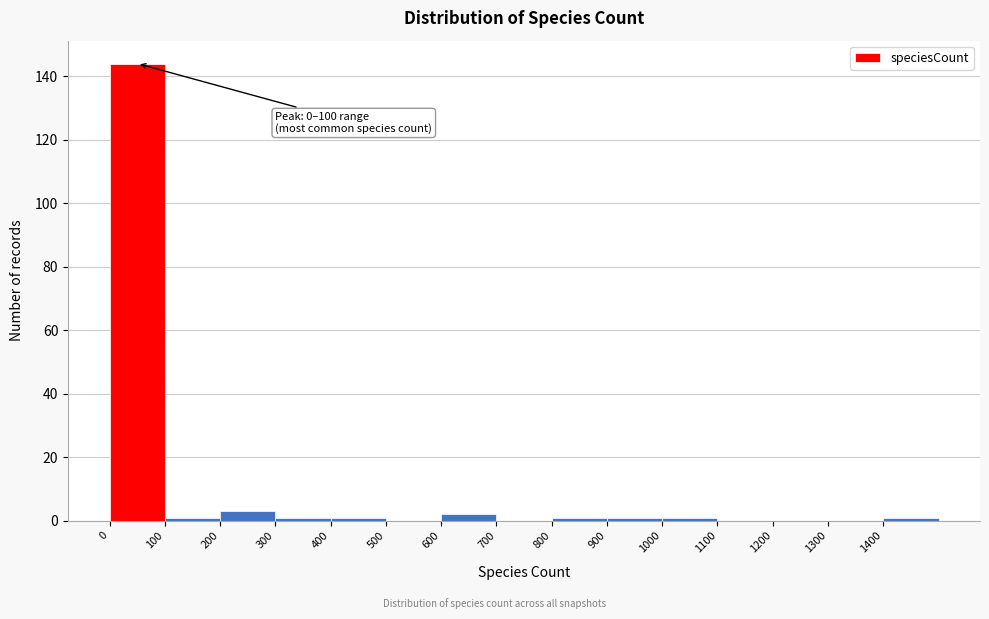

Which range on the x-axis has the tallest bar?

0 to 100